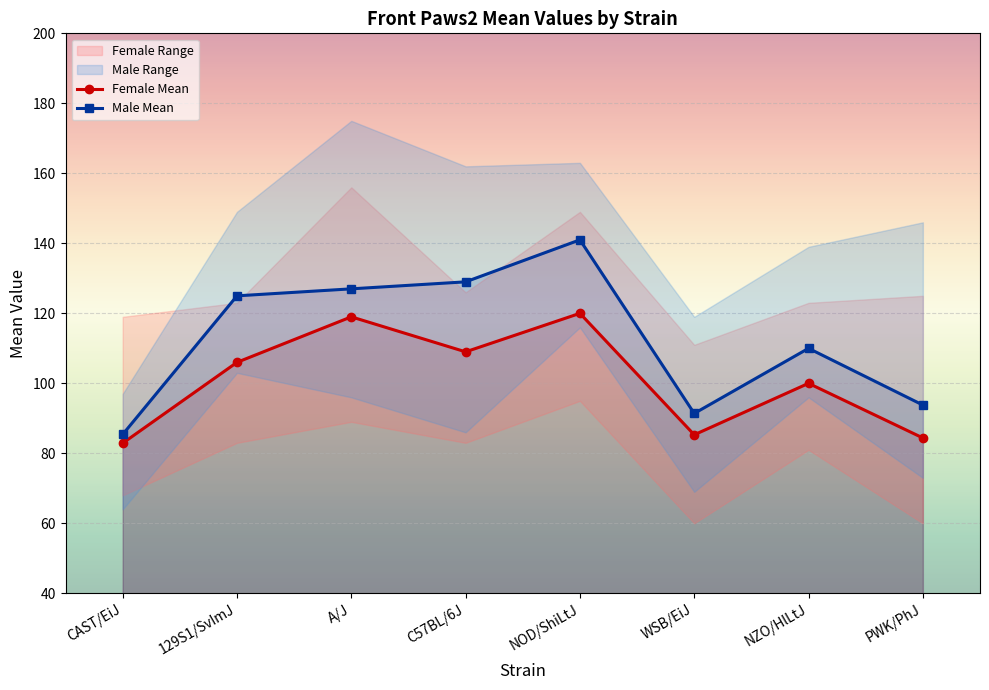

What is the total value across all series at NOD/ShiLtJ?

261.0